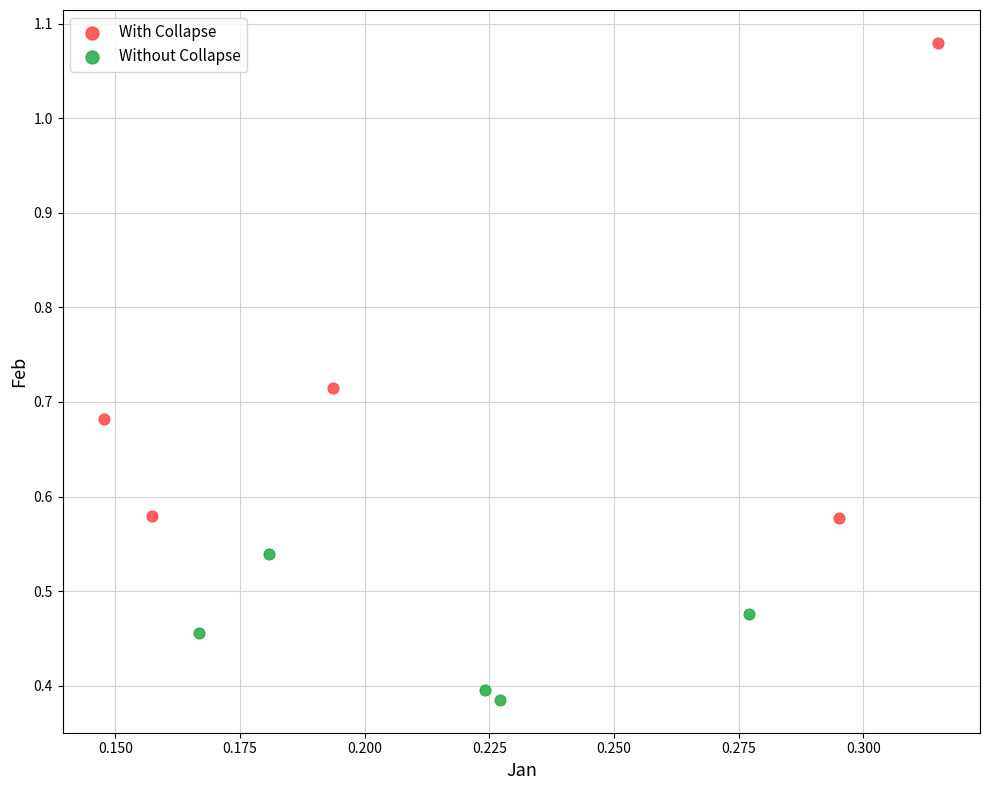

Which series reaches the minimum Y coordinate?

Without Collapse